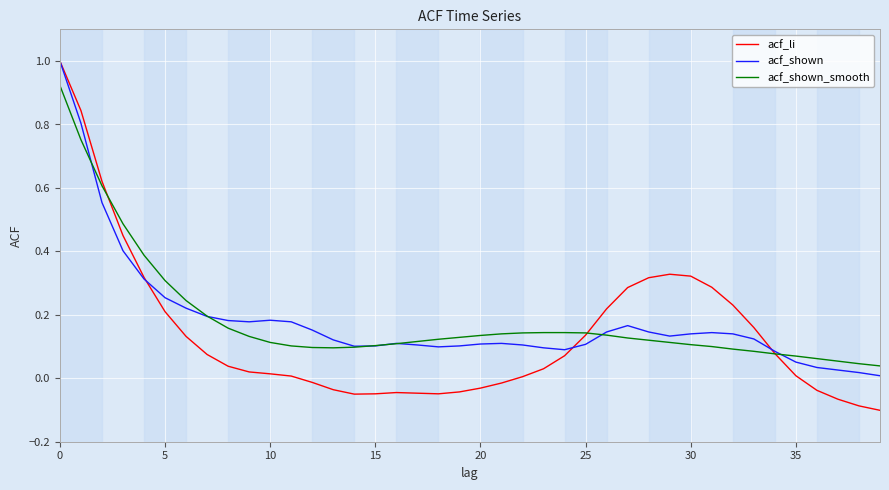

What is the maximum value shown in the chart?

1.0